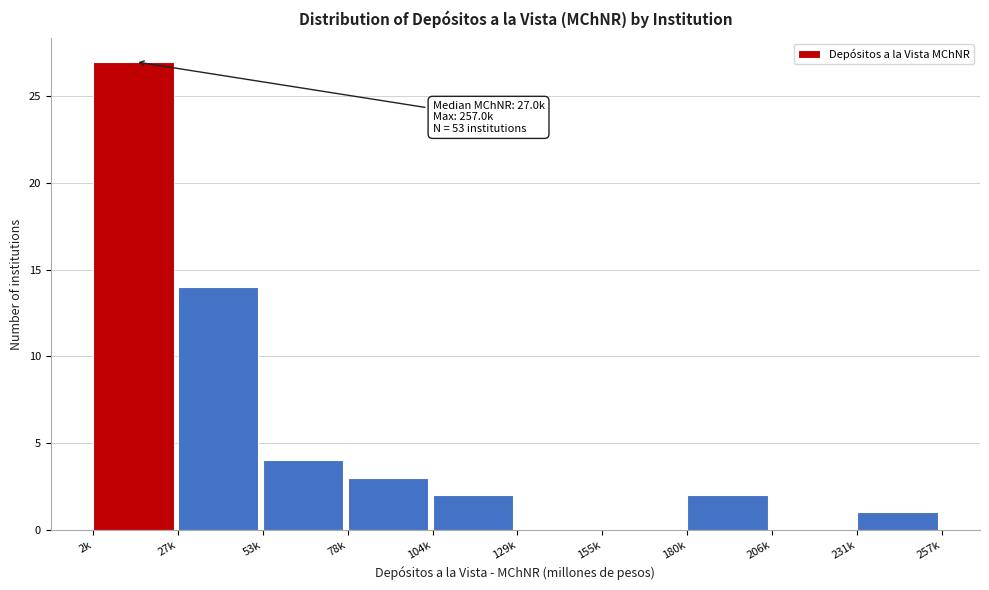

Reading left to right, extract all data points from this chart.

2k=27	27k=14	53k=4	78k=3	104k=2	129k=0	155k=0	180k=2	206k=0	231k=1